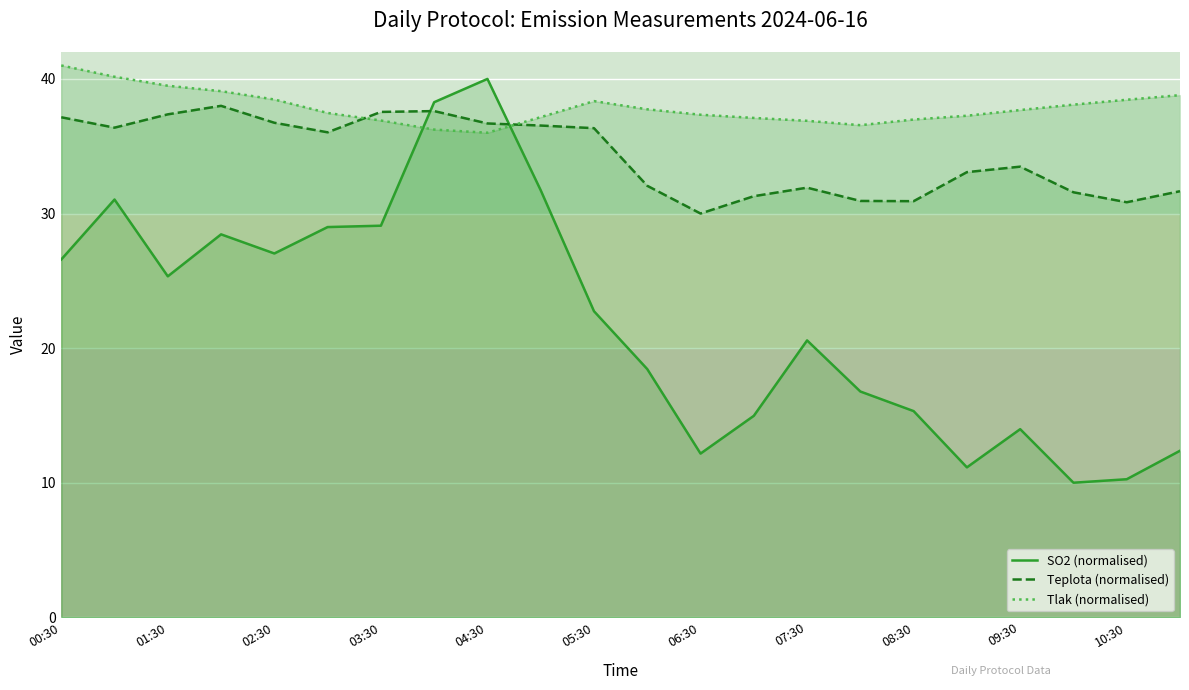

What is the difference between the SO2 (normalised) values at 00:30 and 04:30?

13.4